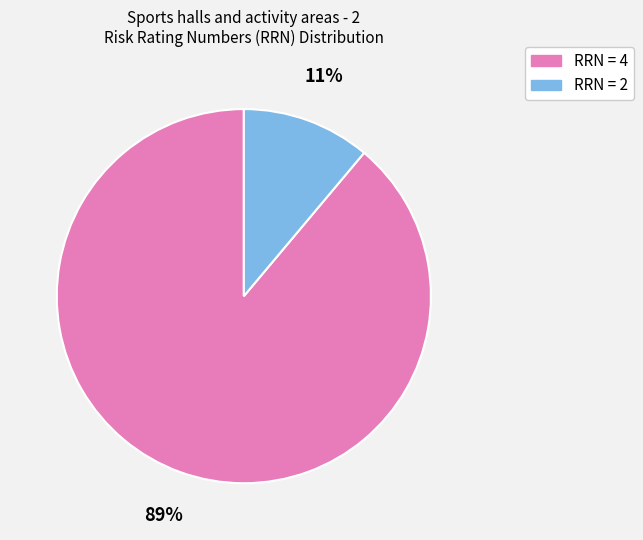

To the nearest percent, what is the difference between the largest and smallest slice percentages?

78%